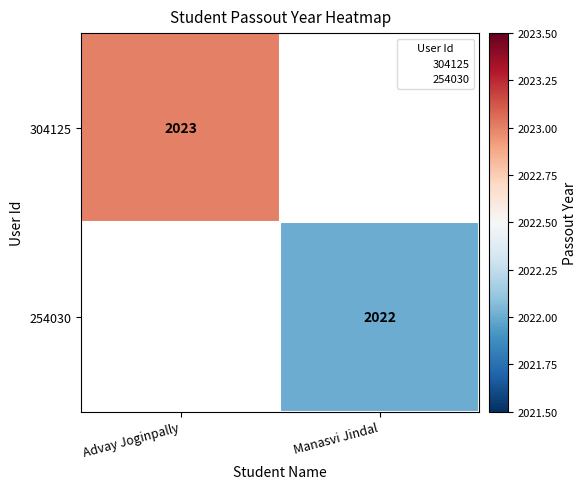

Rank the series by their average value, from highest to lowest.

304125, 254030